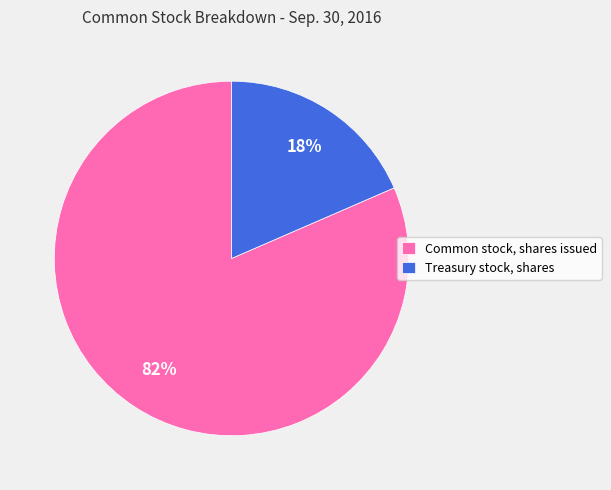

What is the ratio of the value at Treasury stock, shares to the value at Common stock, shares issued?

0.2